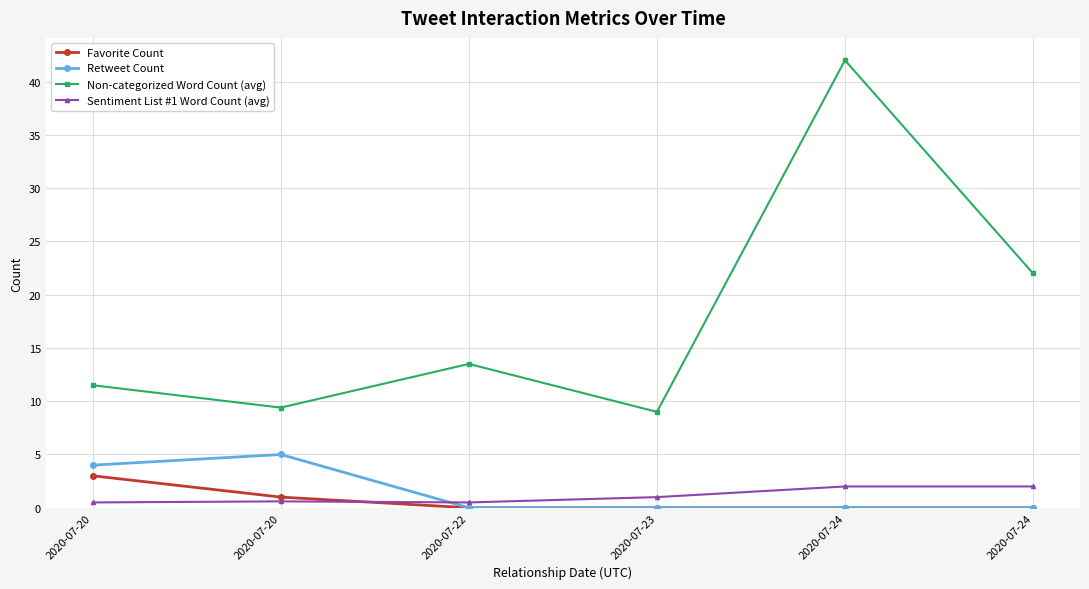

Count the number of categories in the chart.

6